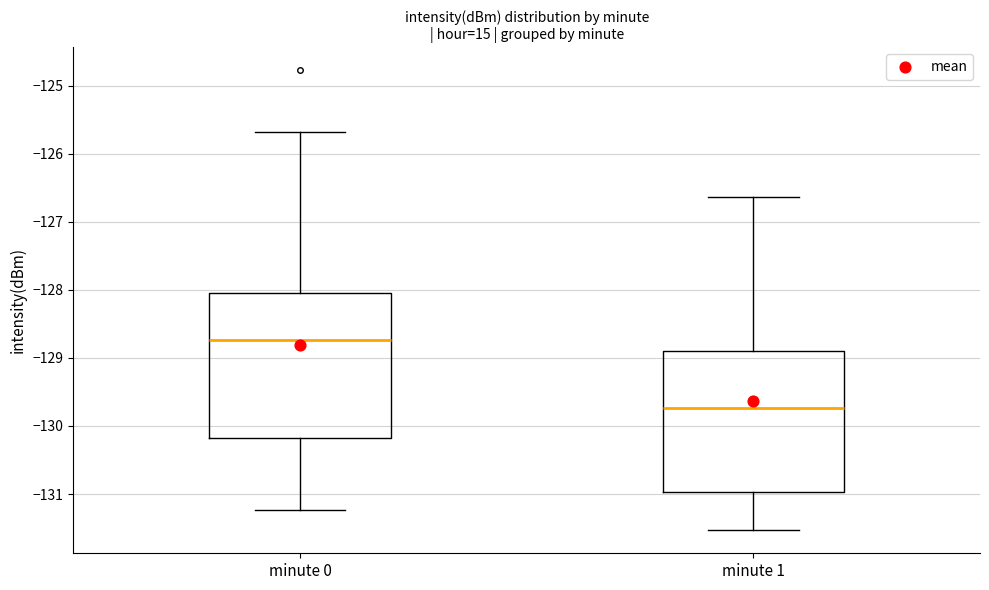

Reading left to right, transcribe this box plot: for each box, give where its median line is, the range the box spans, and where its two whiskers end, as read against the y-axis. The values are not printed on the chart, so give them approximately, as read against the axis.

minute 0: median -128.7, box -130.2 to -128.0, whiskers -131.2 to -125.7
minute 1: median -129.7, box -131.0 to -128.9, whiskers -131.5 to -126.6